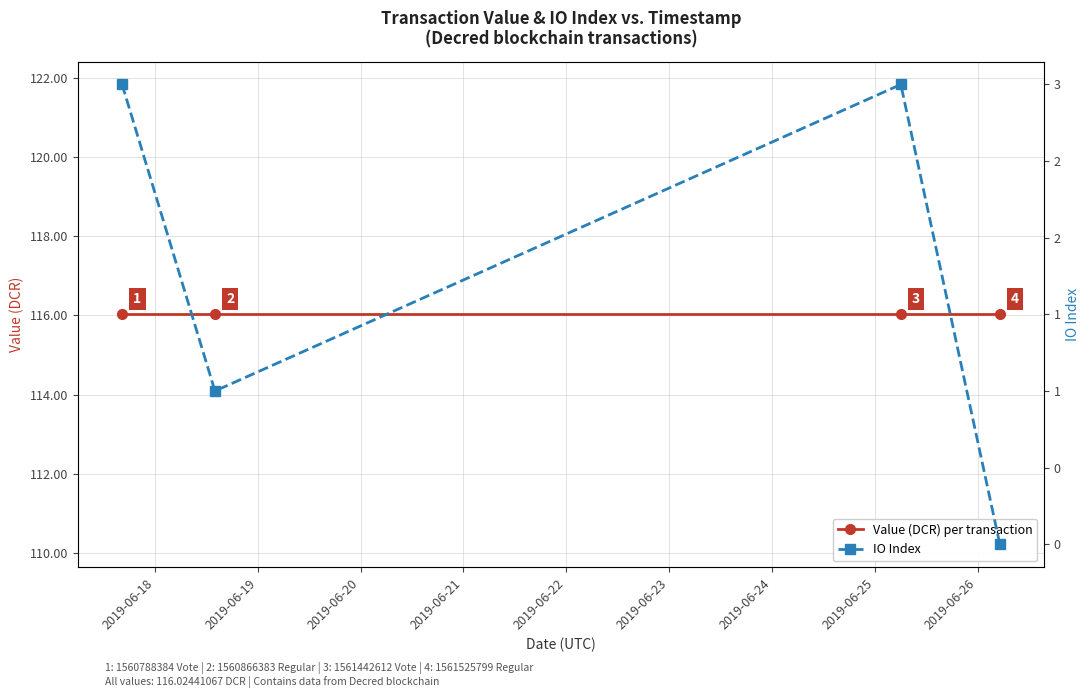

Which series has the largest total across all categories?

Value (DCR) per transaction